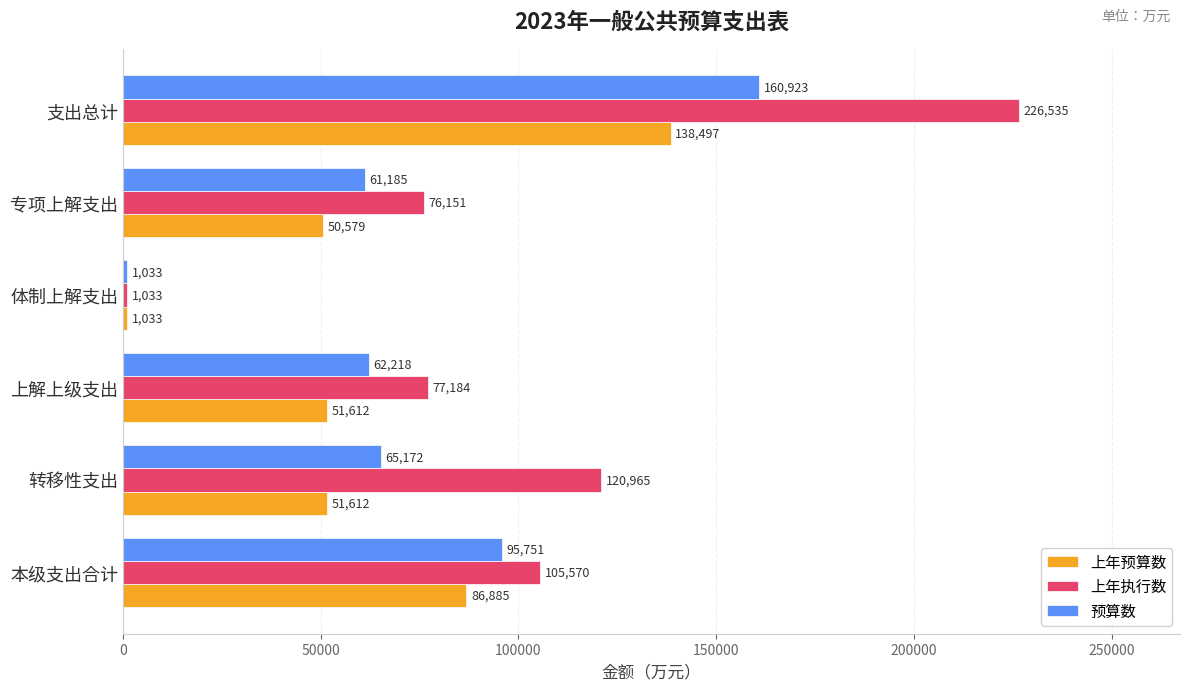

Rank the series by their average value, from lowest to highest.

上年预算数, 预算数, 上年执行数